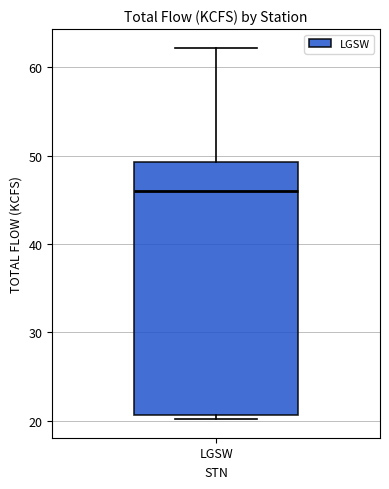

Where does the upper whisker of the box for LGSW end on the y-axis? The values are not printed on the chart, so give them approximately, as read against the axis.

62